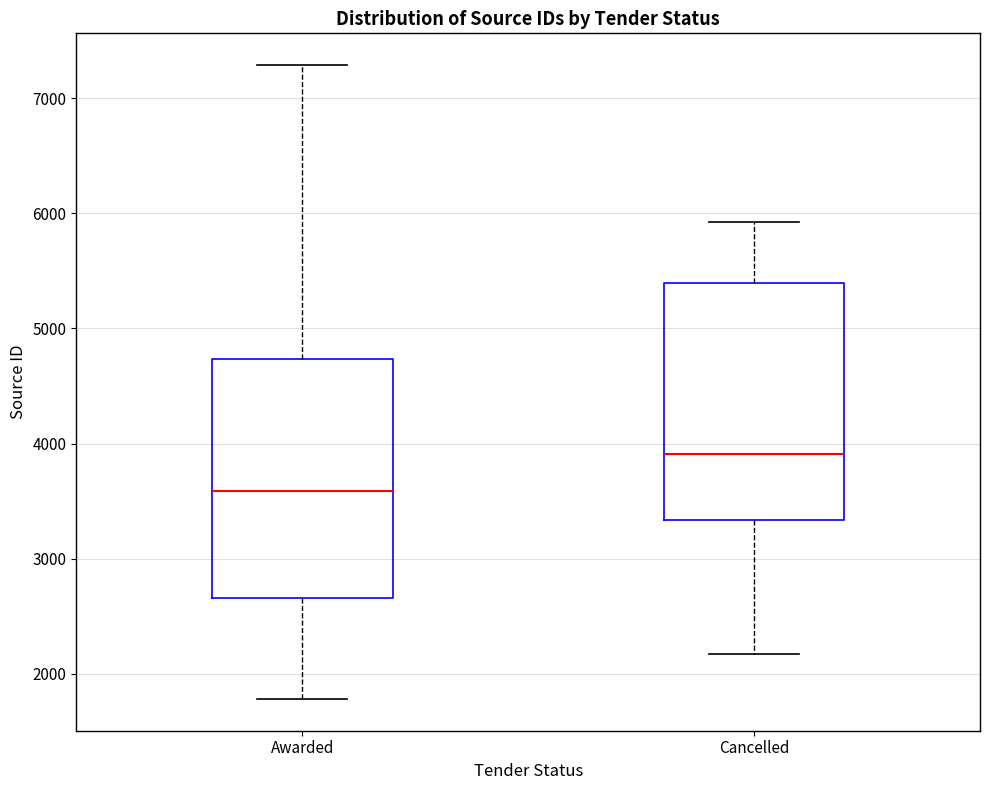

Reading left to right, read every box against the y-axis: the position of its median line, the range the box covers, and the ends of its whiskers. The values are not printed on the chart, so give them approximately, as read against the axis.

Awarded: median 3600, box 2700 to 4700, whiskers 1800 to 7300
Cancelled: median 3900, box 3300 to 5400, whiskers 2200 to 5900